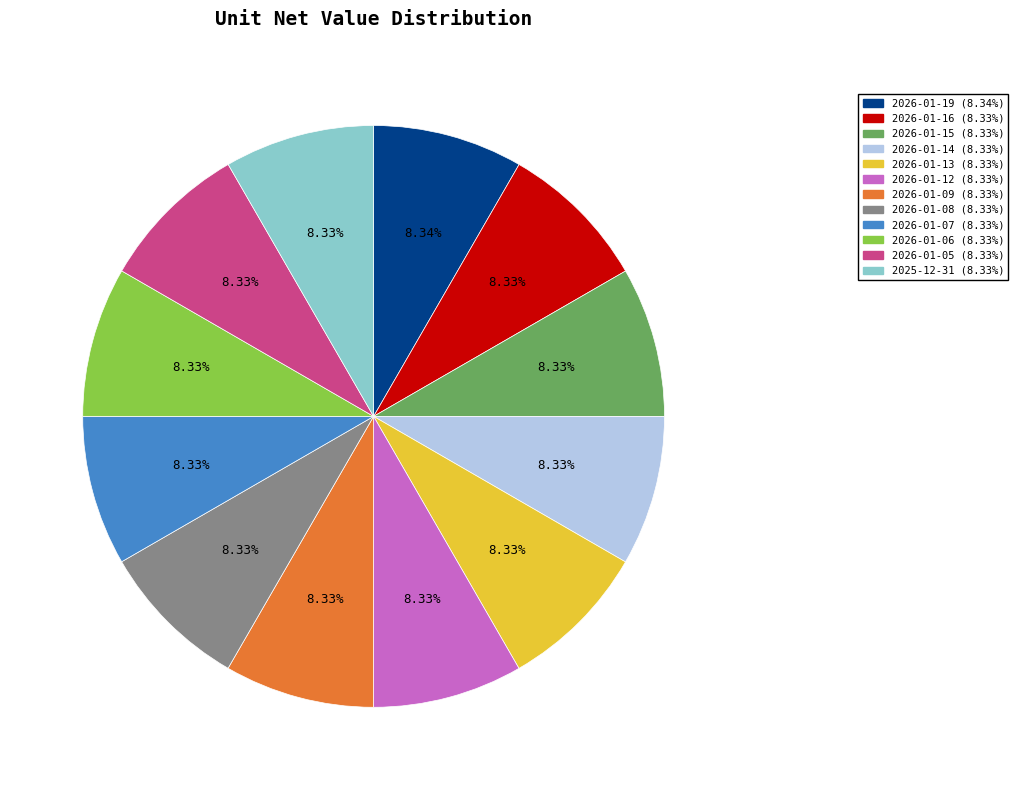

To the nearest percent, what portion does 2026-01-07 represent?

8%